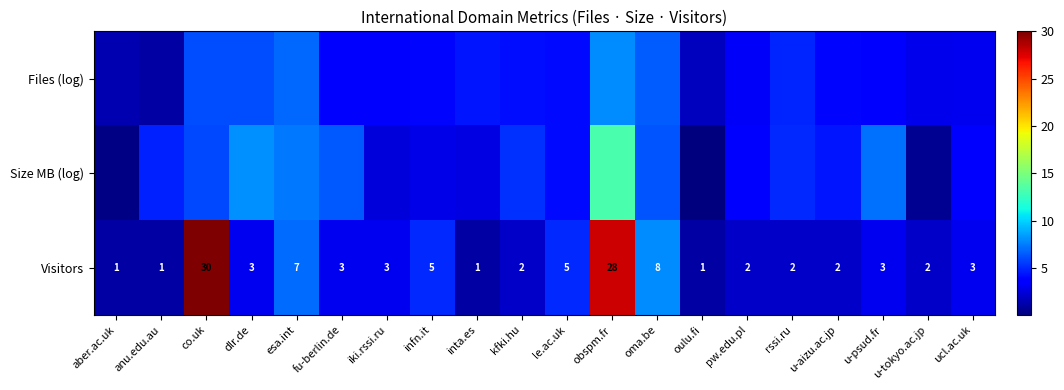

Where is Visitors nearest to the value 15?

oma.be